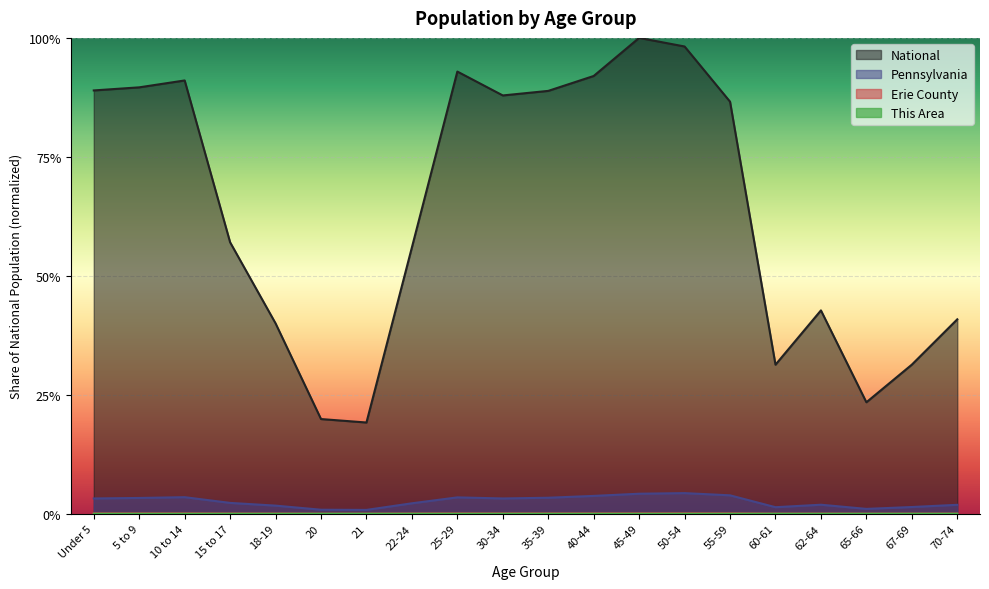

True or false: Erie County has more than 1 interior local peaks.

True